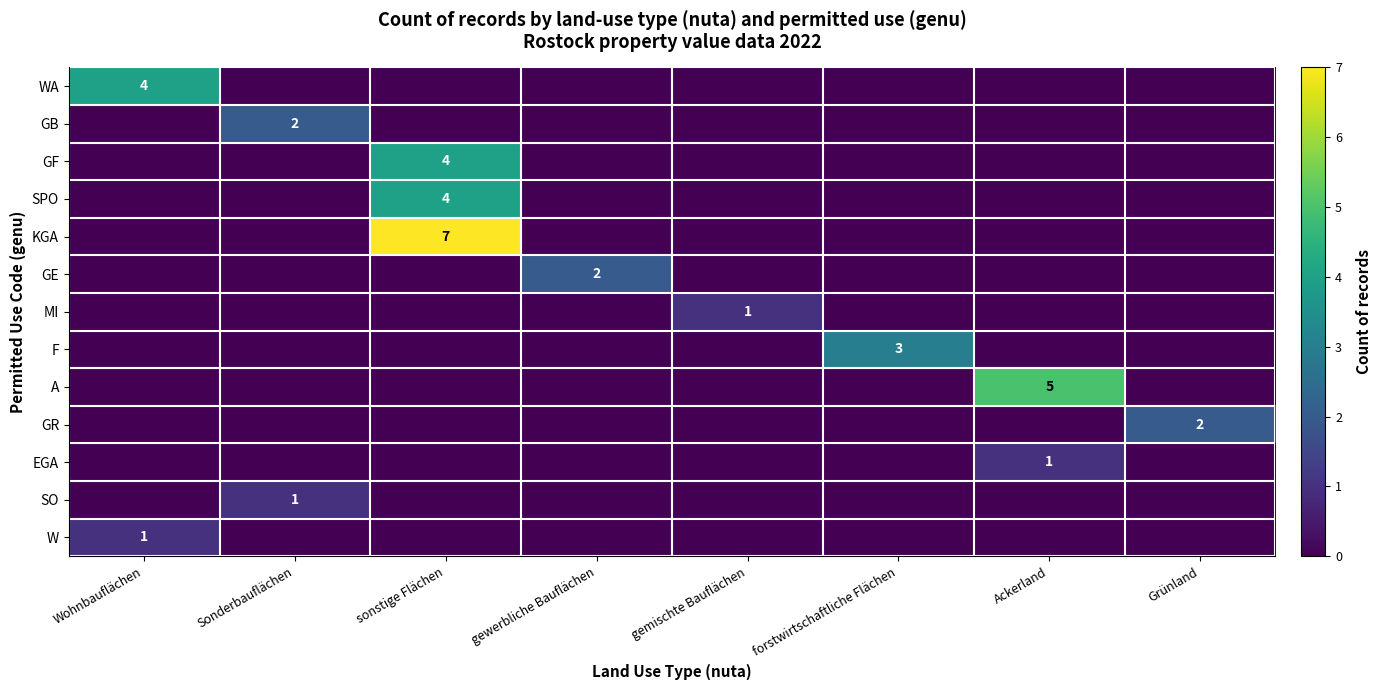

What is the greatest value displayed?

7